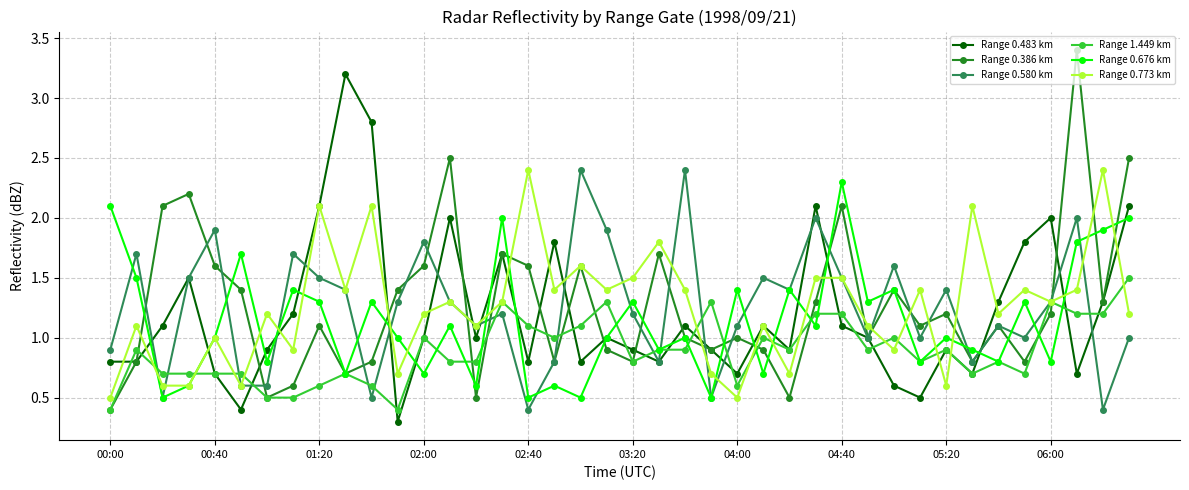

True or false: Range 0.386 km has more than 2 points higher than both neighbors.

True